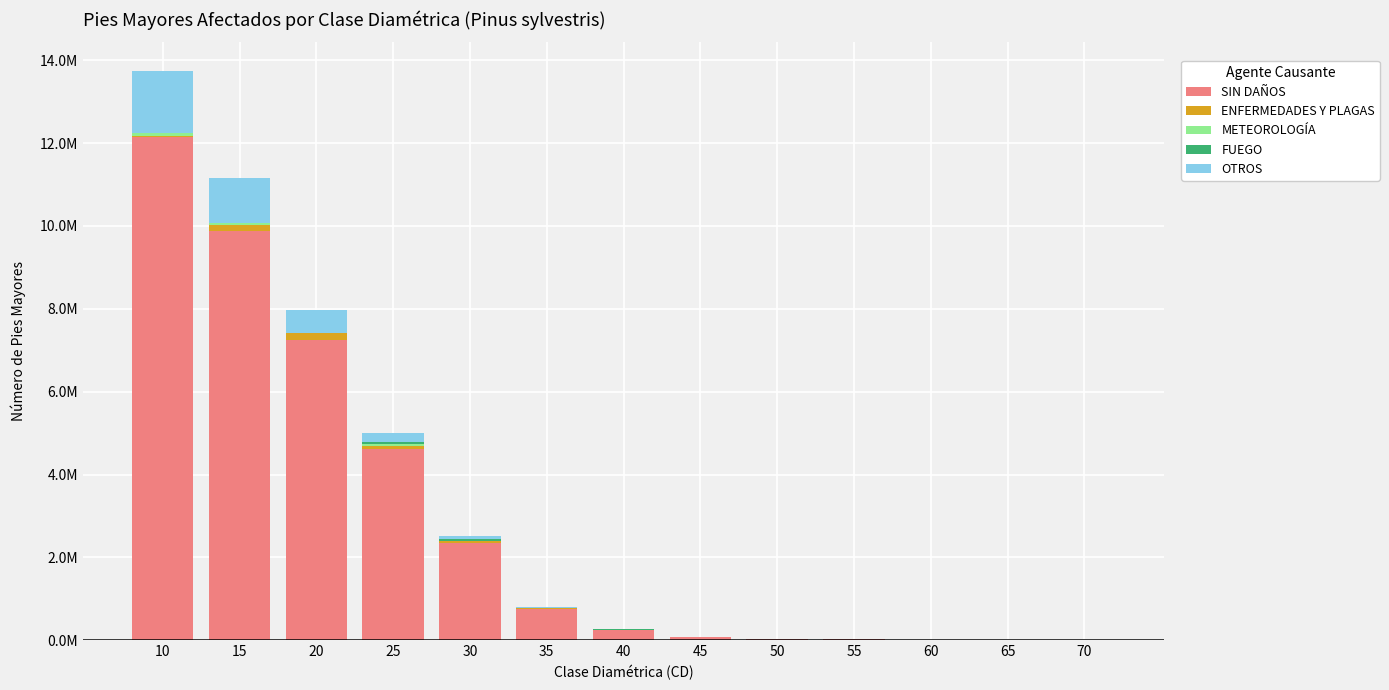

What is the difference between the maximum and minimum values in the METEOROLOGÍA series?

0.1